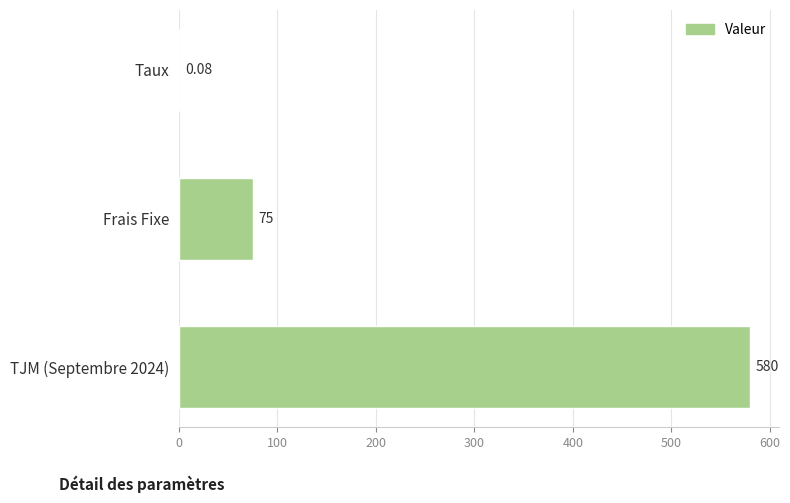

What is the change in value from Frais Fixe to TJM (Septembre 2024)?

+505.0